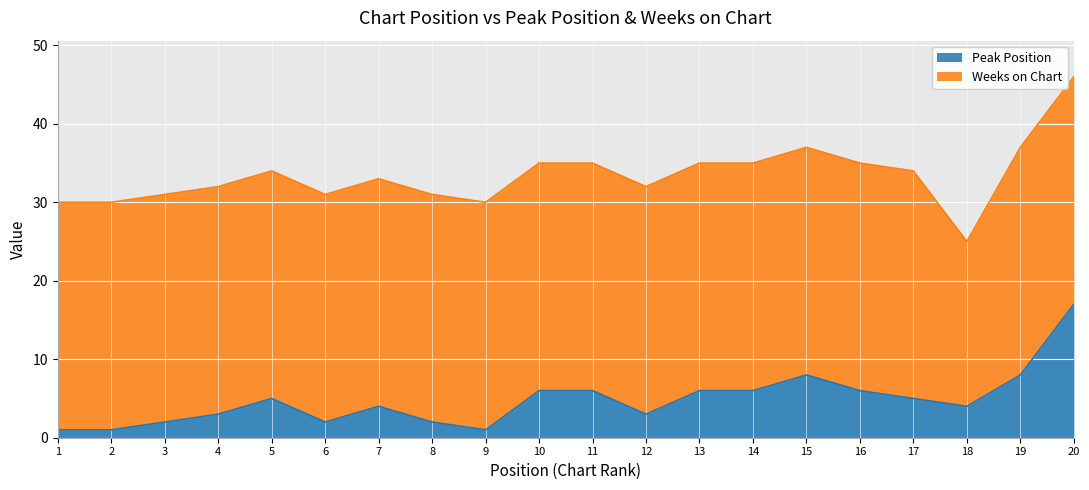

How many data points are less than 5?

10